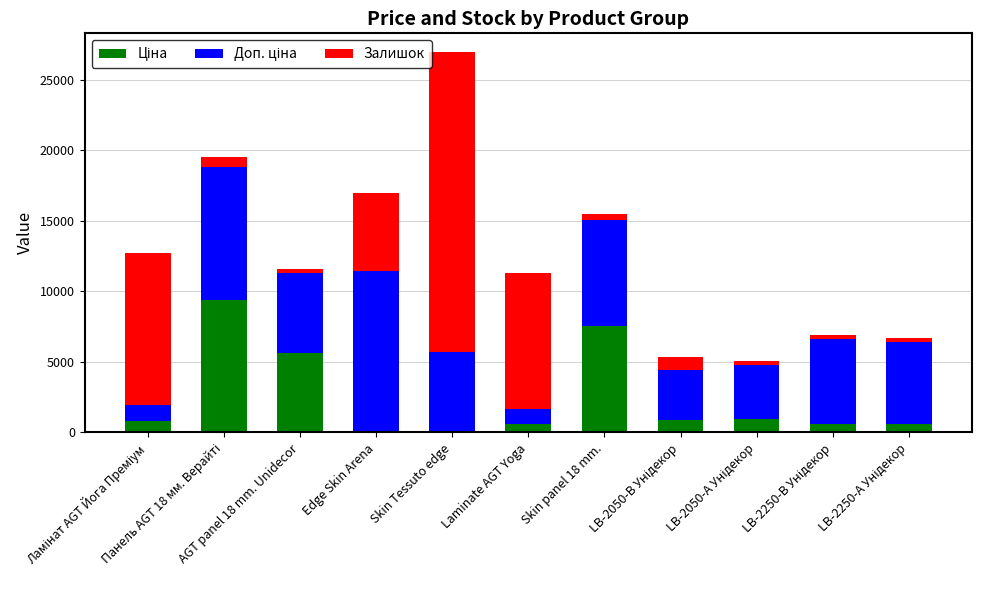

Which has a higher value, Ламінат AGT Йога Преміум or Laminate AGT Yoga?

Ламінат AGT Йога Преміум